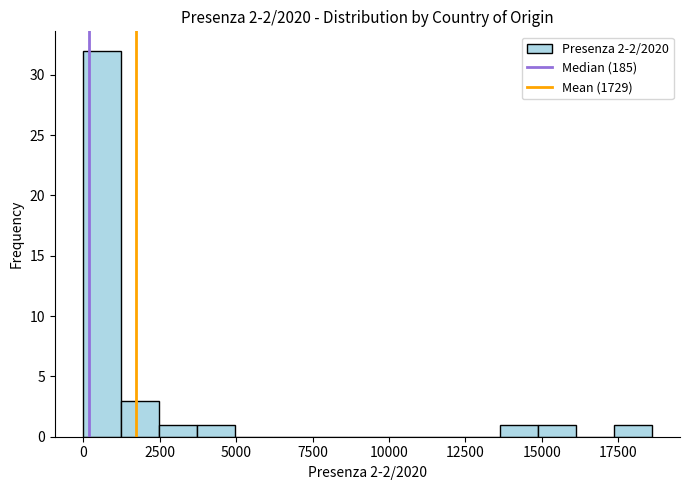

Around what value on the x-axis is the tallest bar? Give the approximate position of its centre, as read against the axis.

500